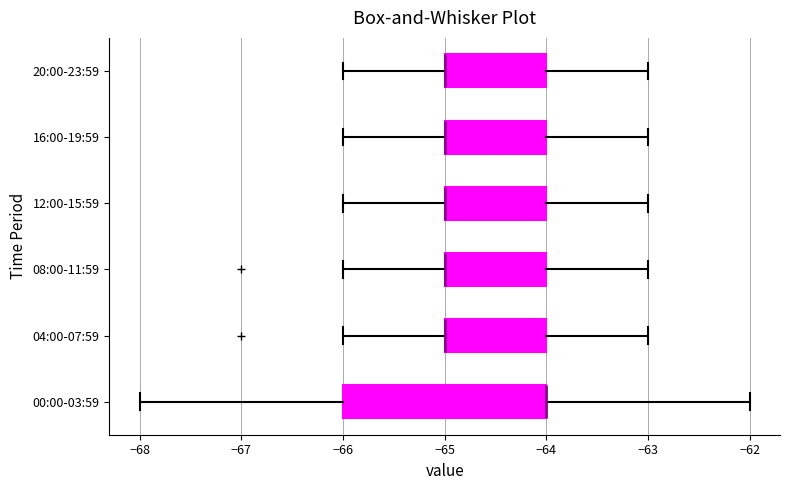

Comparing the boxes themselves (not the whiskers), which one is the widest?

00:00-03:59